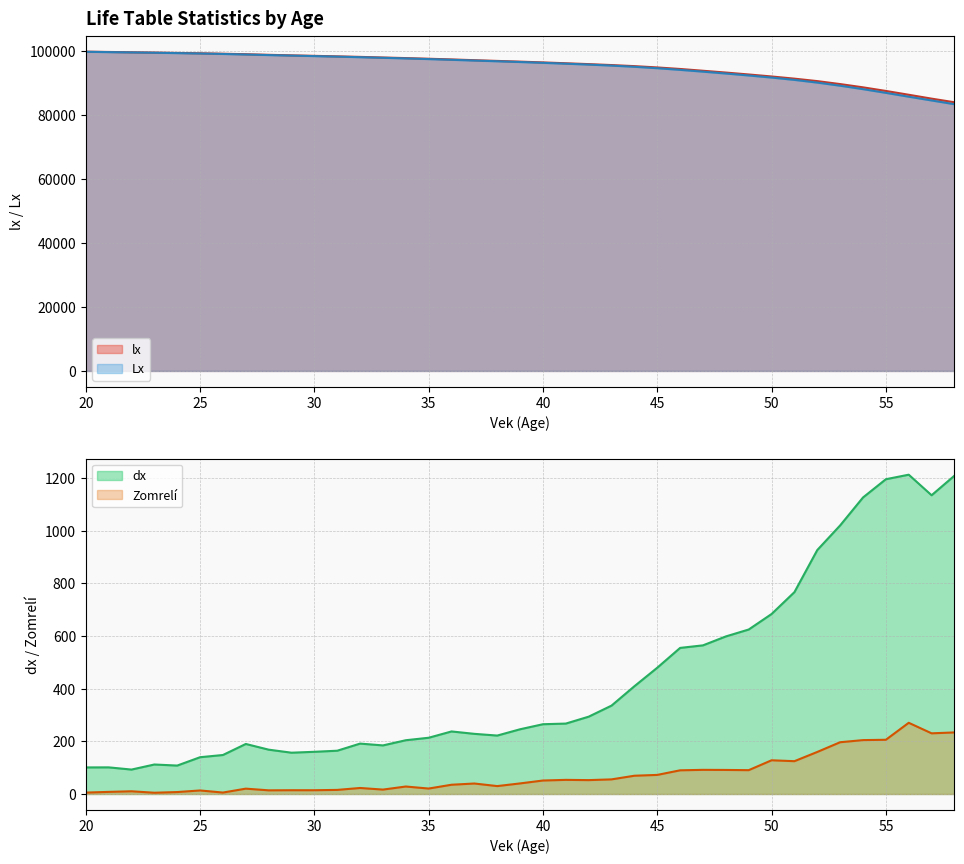

Does the chart have visible grid lines?

Yes